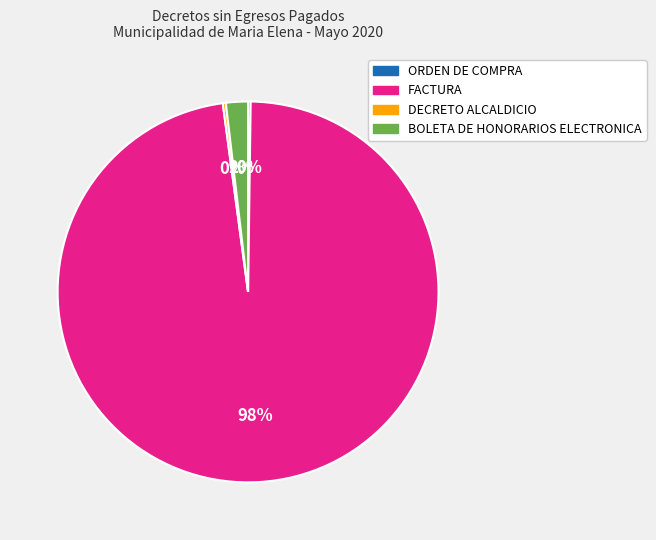

Which slice is the largest?

FACTURA